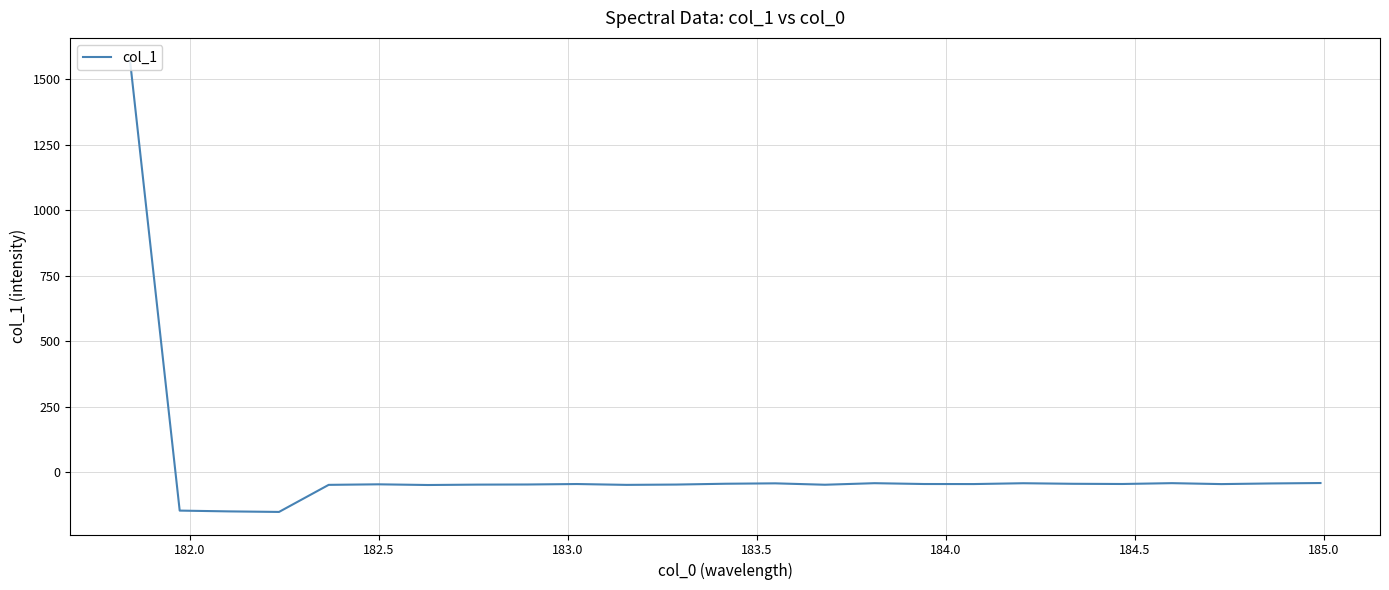

What is the difference between the maximum and minimum values?

1725.7